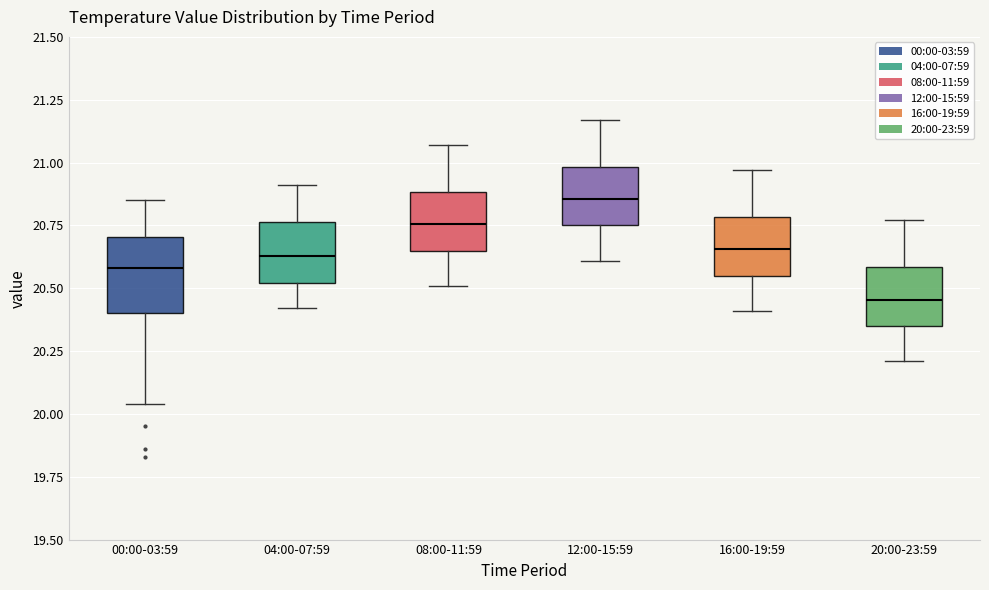

Which box has the highest median line?

12:00-15:59